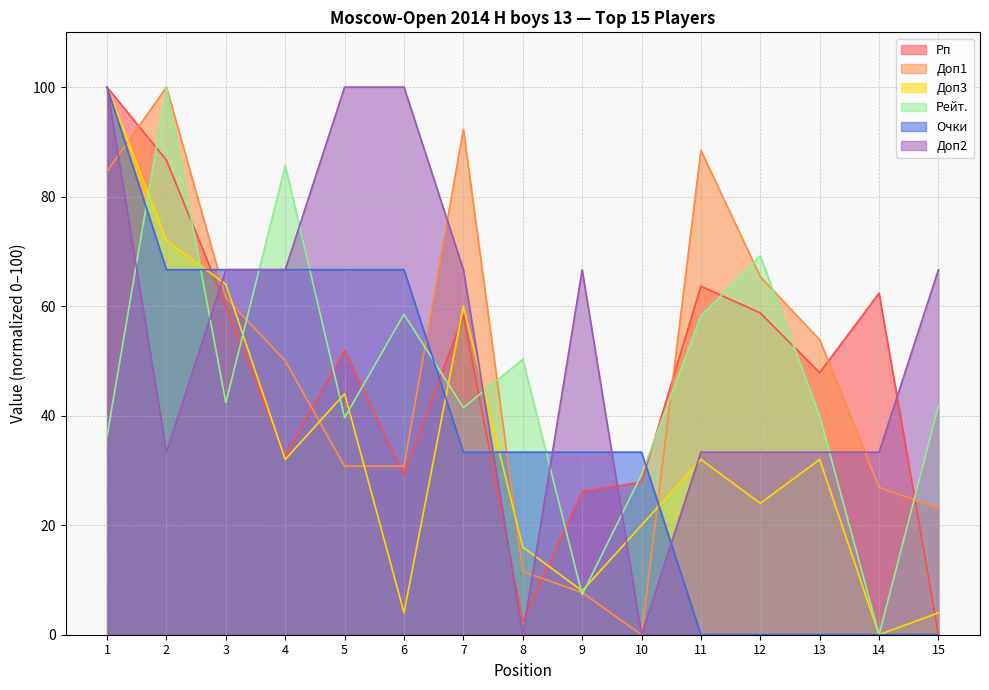

How many values in the Доп3 series are below 31?

7